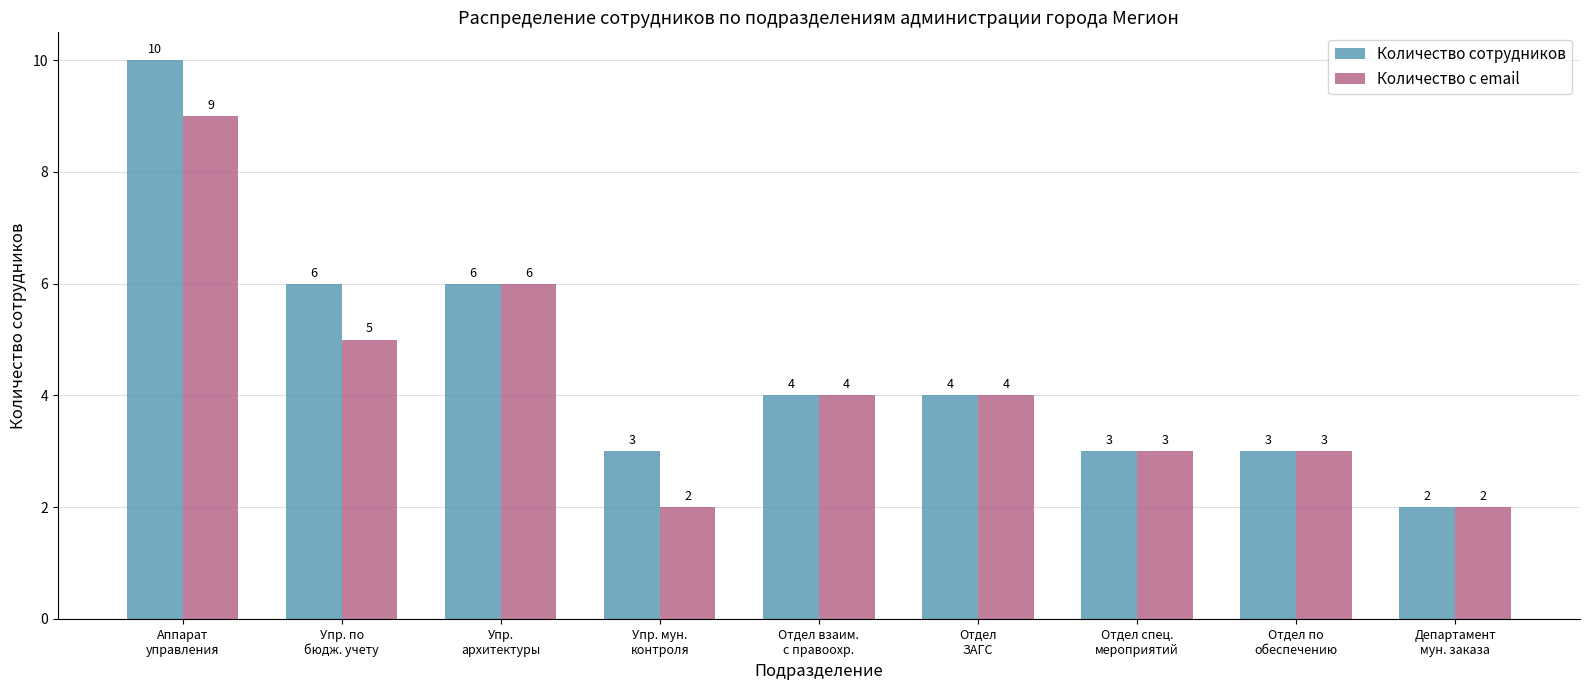

Rank the series by their maximum value, from lowest to highest.

Количество с email, Количество сотрудников